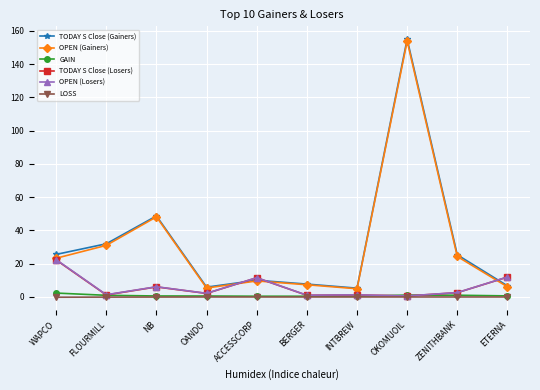

What is the approximate value of TODAY S Close (Losers) at WAPCO?

22.2